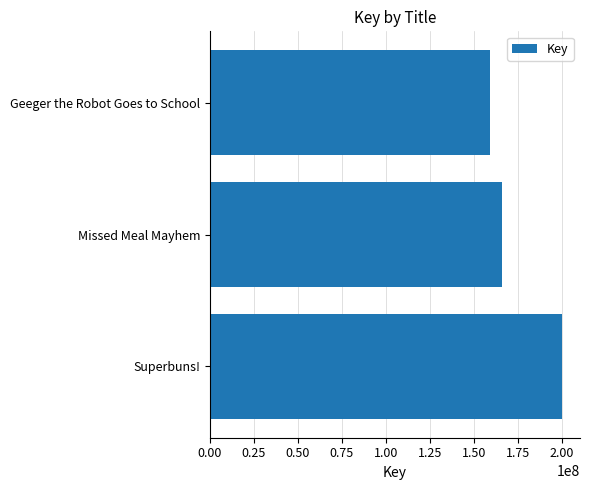

What is the difference between the maximum and second lowest values?

34157600